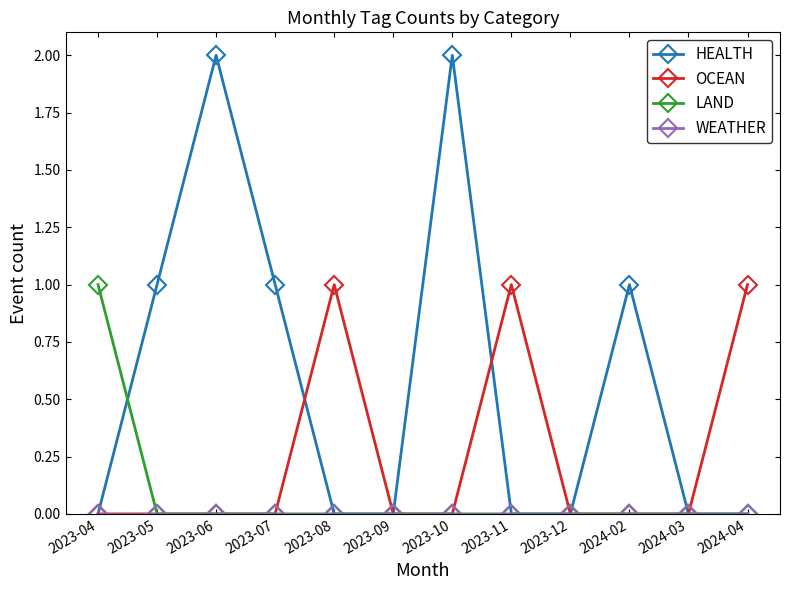

The value of HEALTH at 2023-05 is 1. True or false?

True